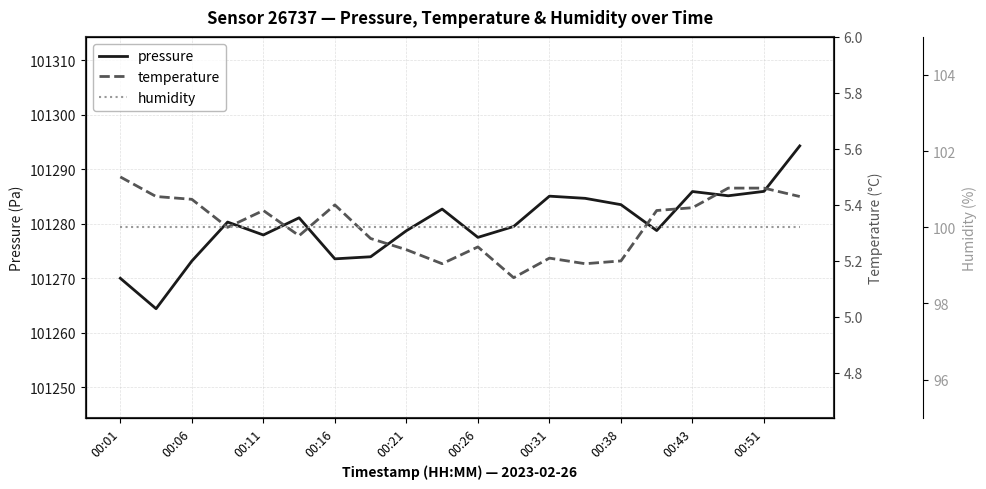

Reading left to right, list all the values displayed in this chart.

pressure: 101270.0	101264.4	101273.2	101280.3	101277.9	101281.1	101273.6	101273.9	101278.7	101282.7	101277.5	101279.5	101285.1	101284.7	101283.5	101278.8	101285.9	101285.1	101285.9	101294.3
temperature: 5.5	5.4	5.4	5.3	5.4	5.3	5.4	5.3	5.2	5.2	5.2	5.1	5.2	5.2	5.2	5.4	5.4	5.5	5.5	5.4
humidity: 100.0	100.0	100.0	100.0	100.0	100.0	100.0	100.0	100.0	100.0	100.0	100.0	100.0	100.0	100.0	100.0	100.0	100.0	100.0	100.0